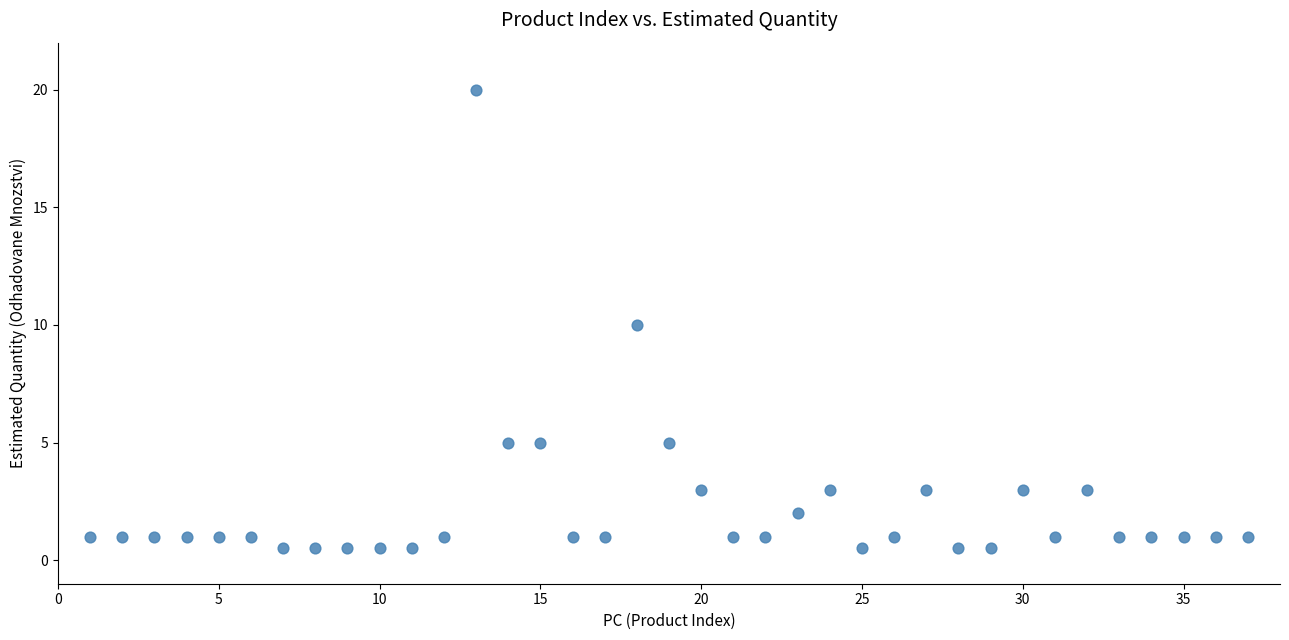

What is the range of X values (max minus min)?

36.0